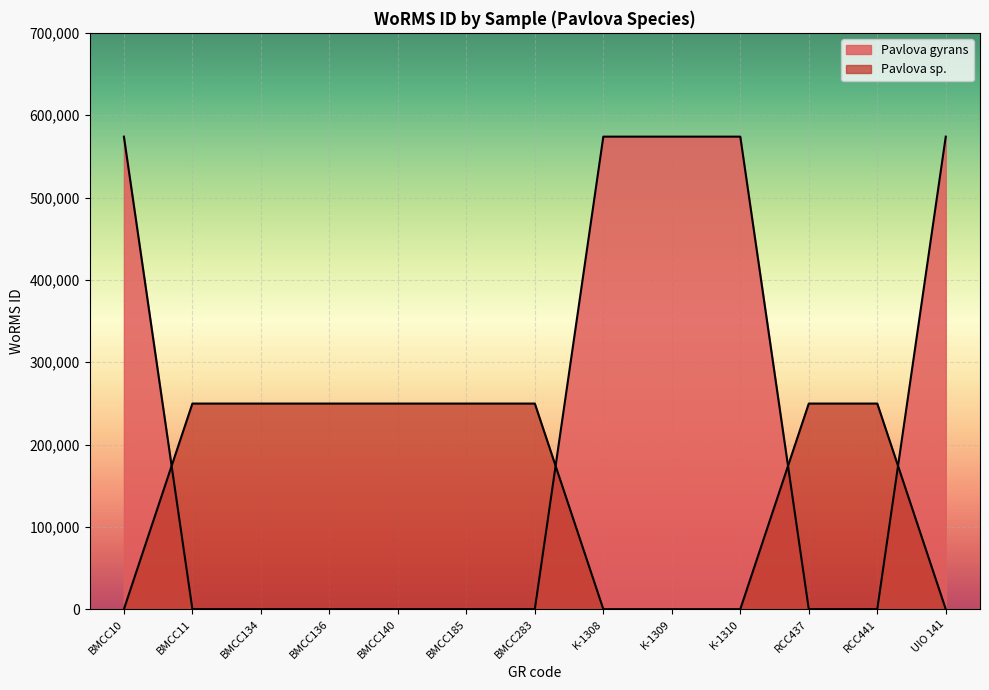

How many intersections are there between Pavlova sp. and Pavlova gyrans?

4